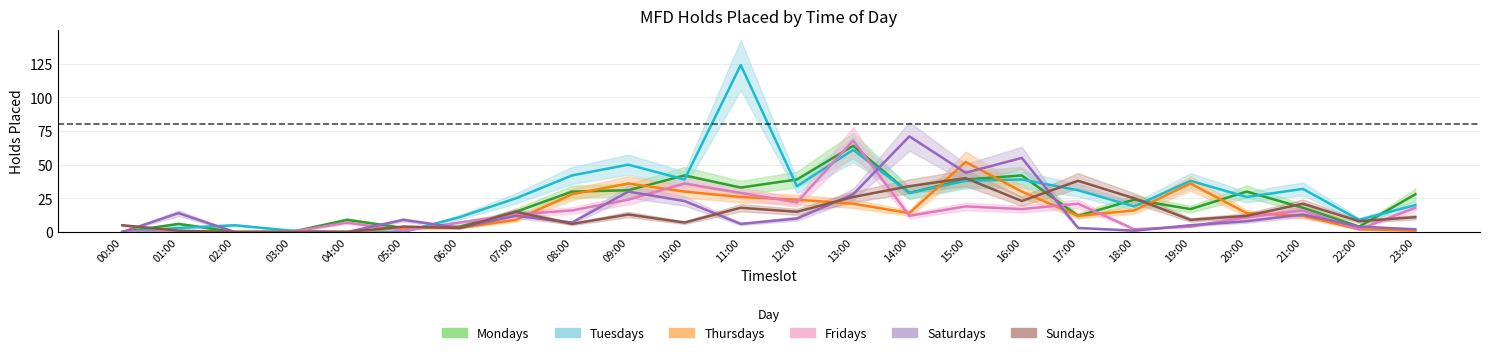

How many data points does each series have?

24